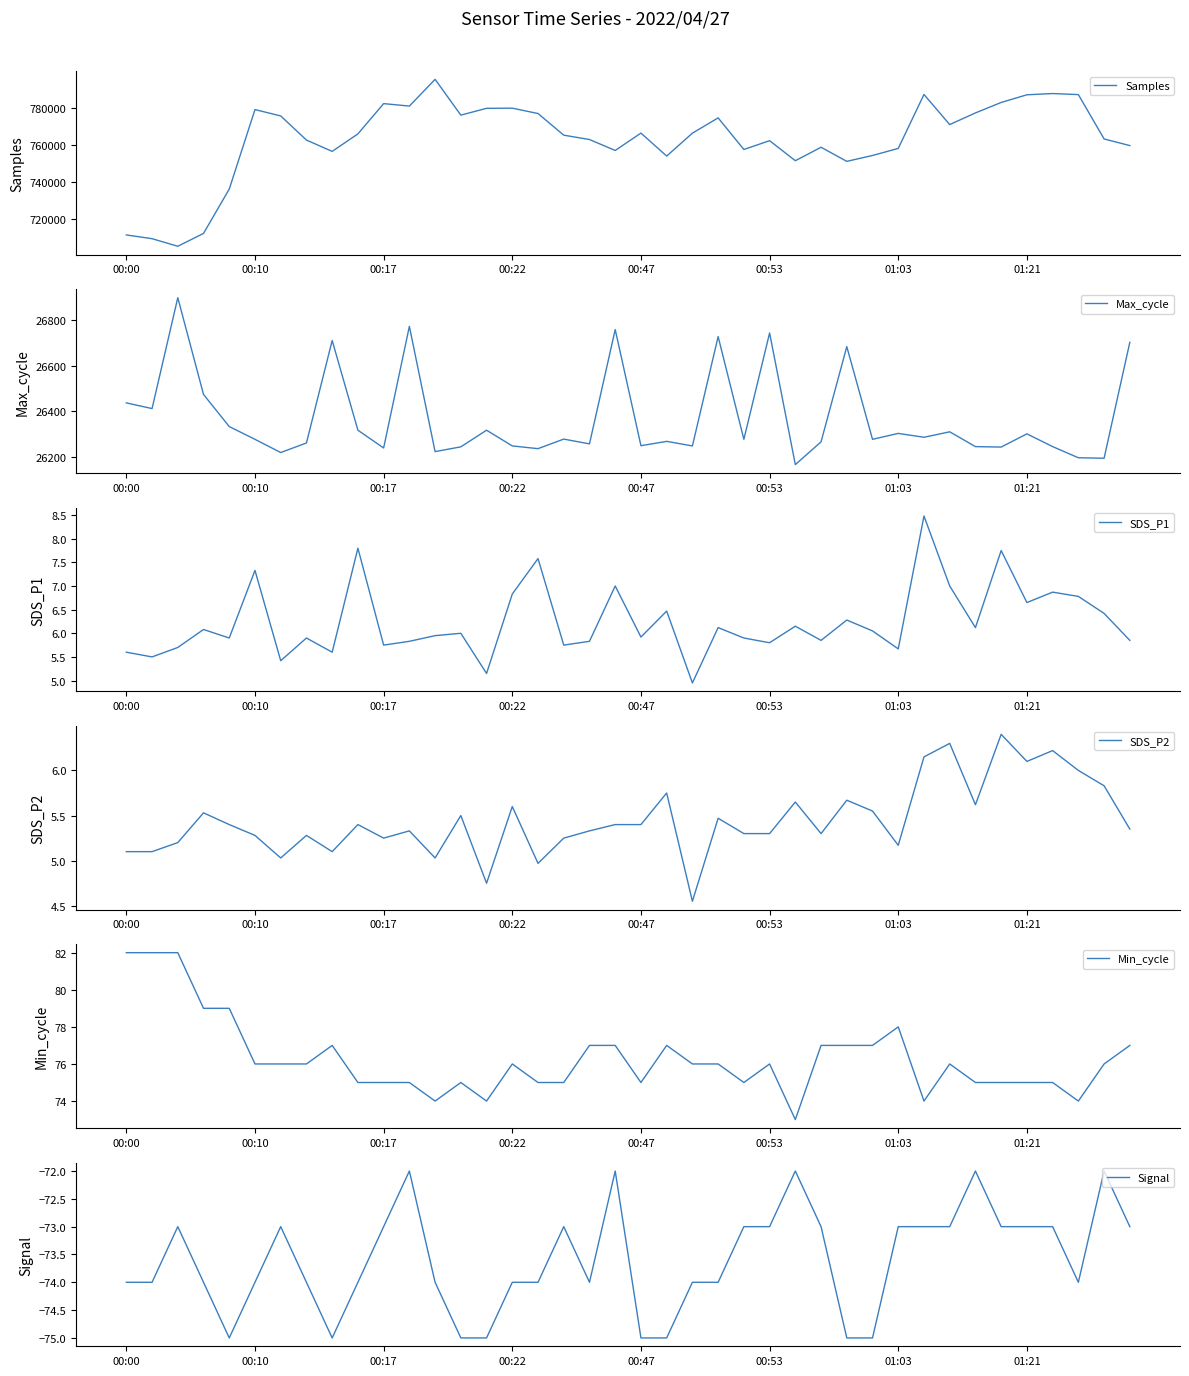

What value does the Samples series have at 9?

765942.0